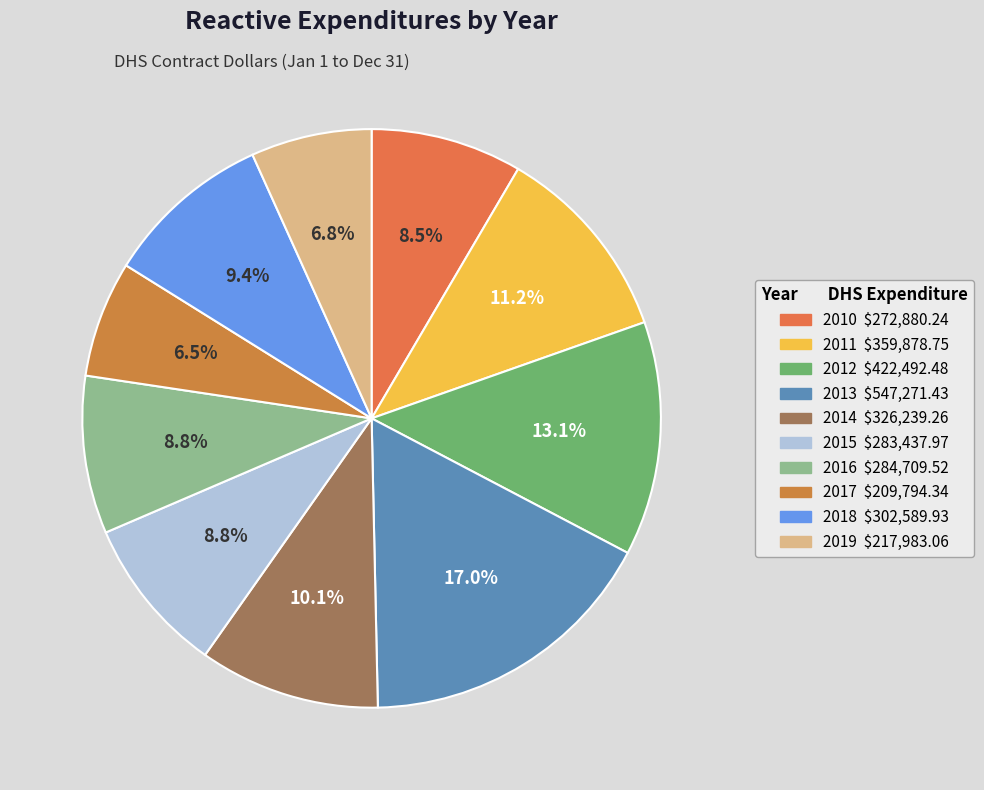

To the nearest percent, what is the average slice percentage?

10%